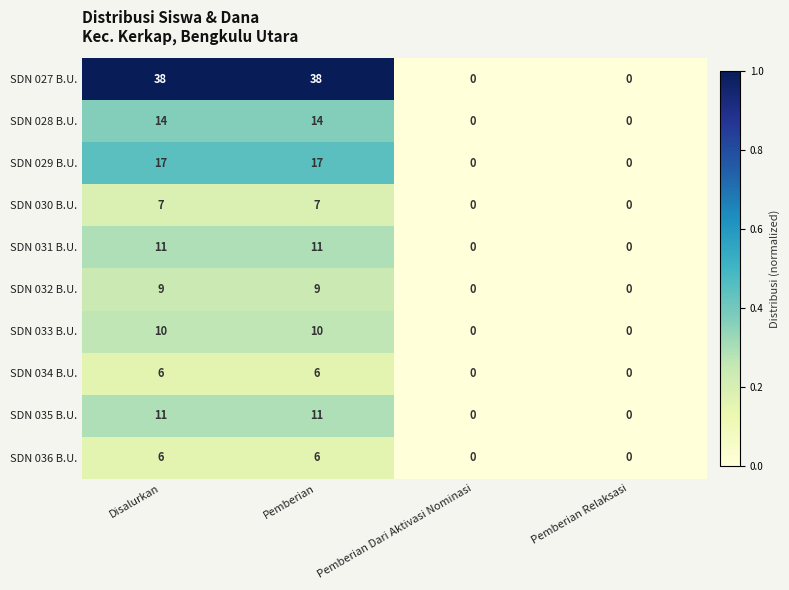

What is the maximum value for SDN 029 B.U.?

17